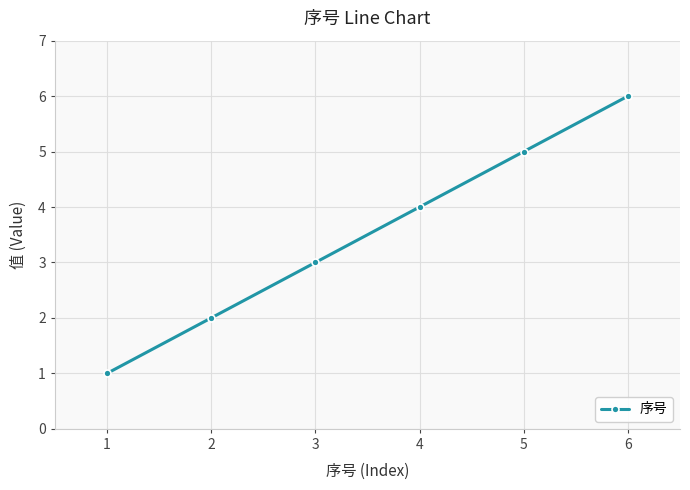

What is the smallest value displayed?

1